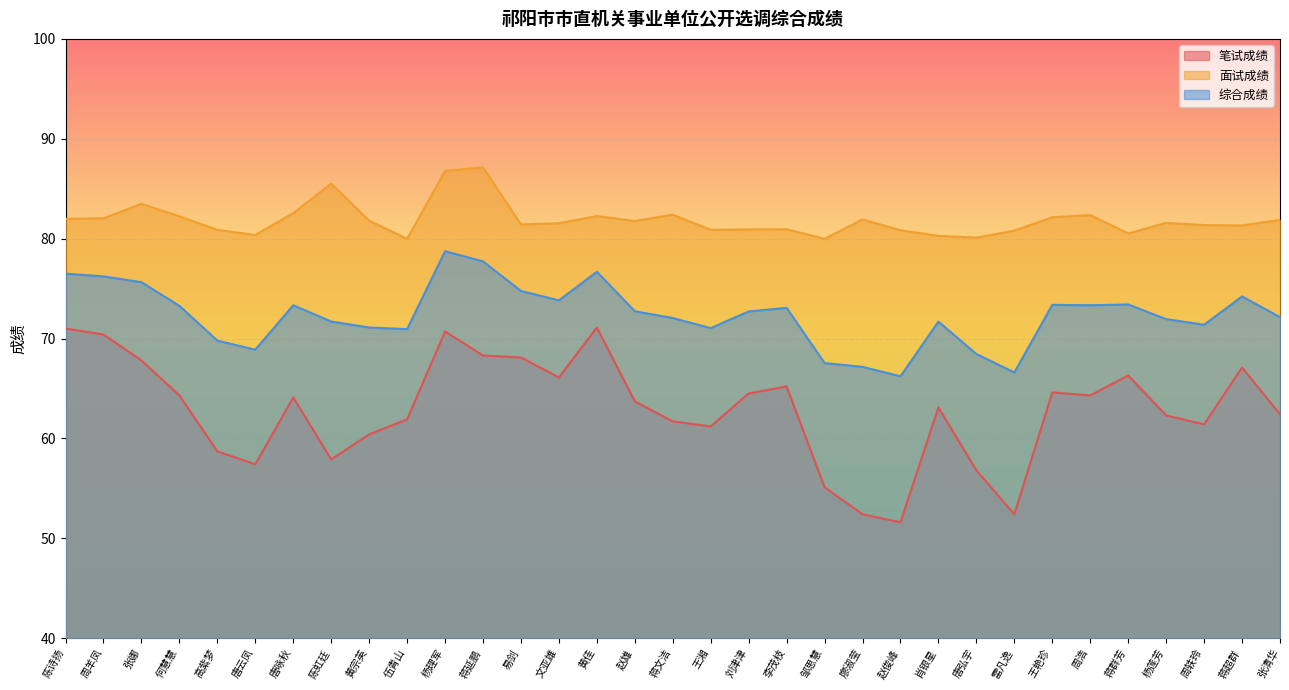

What is the label of the 25th point from the right?

黄宗英